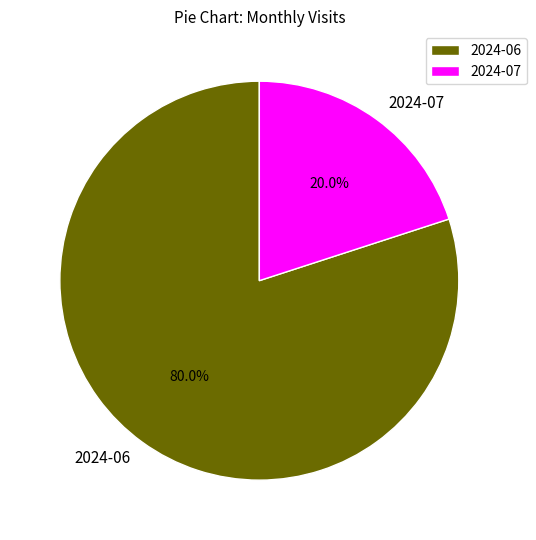

Count the number of slices in the pie.

2